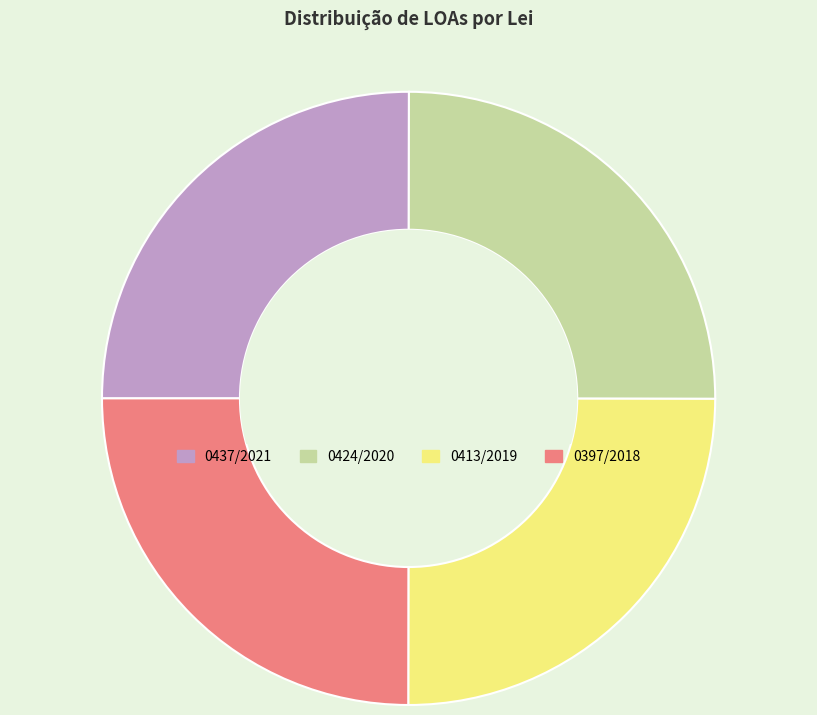

Does 0397/2018 account for over 50% of the chart?

No